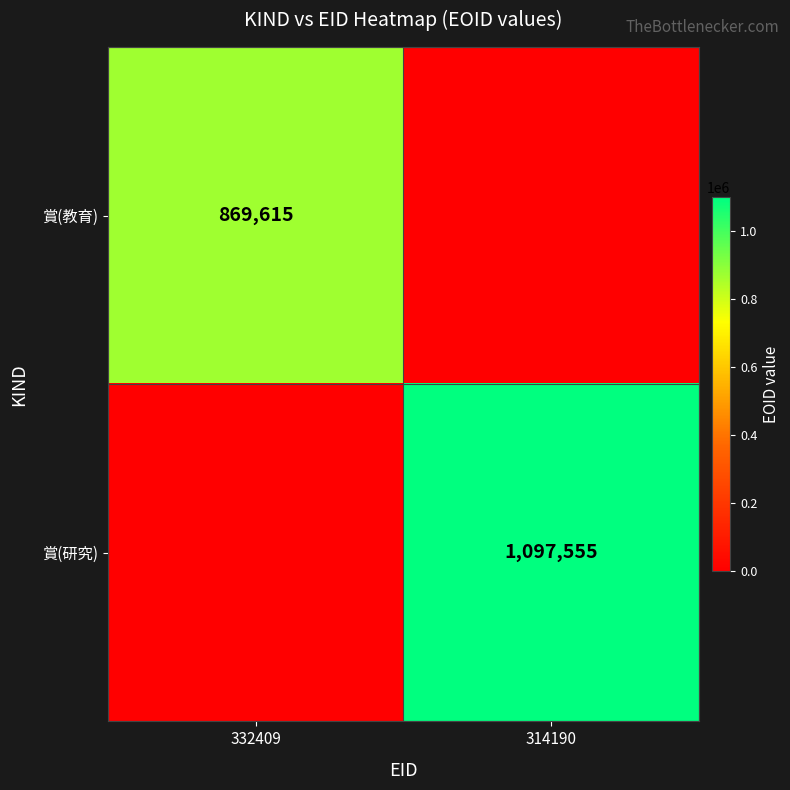

Is the value of 賞(研究) at 314190 greater than the value of 賞(教育) at 332409?

Yes